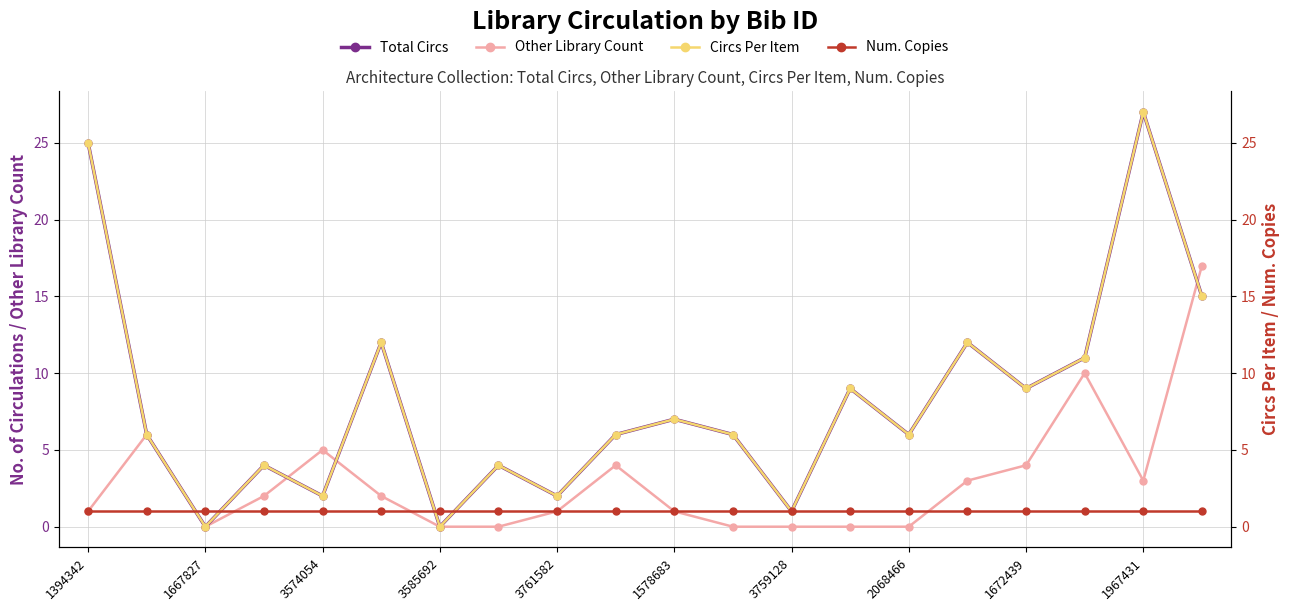

What is the difference between the highest and lowest values at 1967431?

26